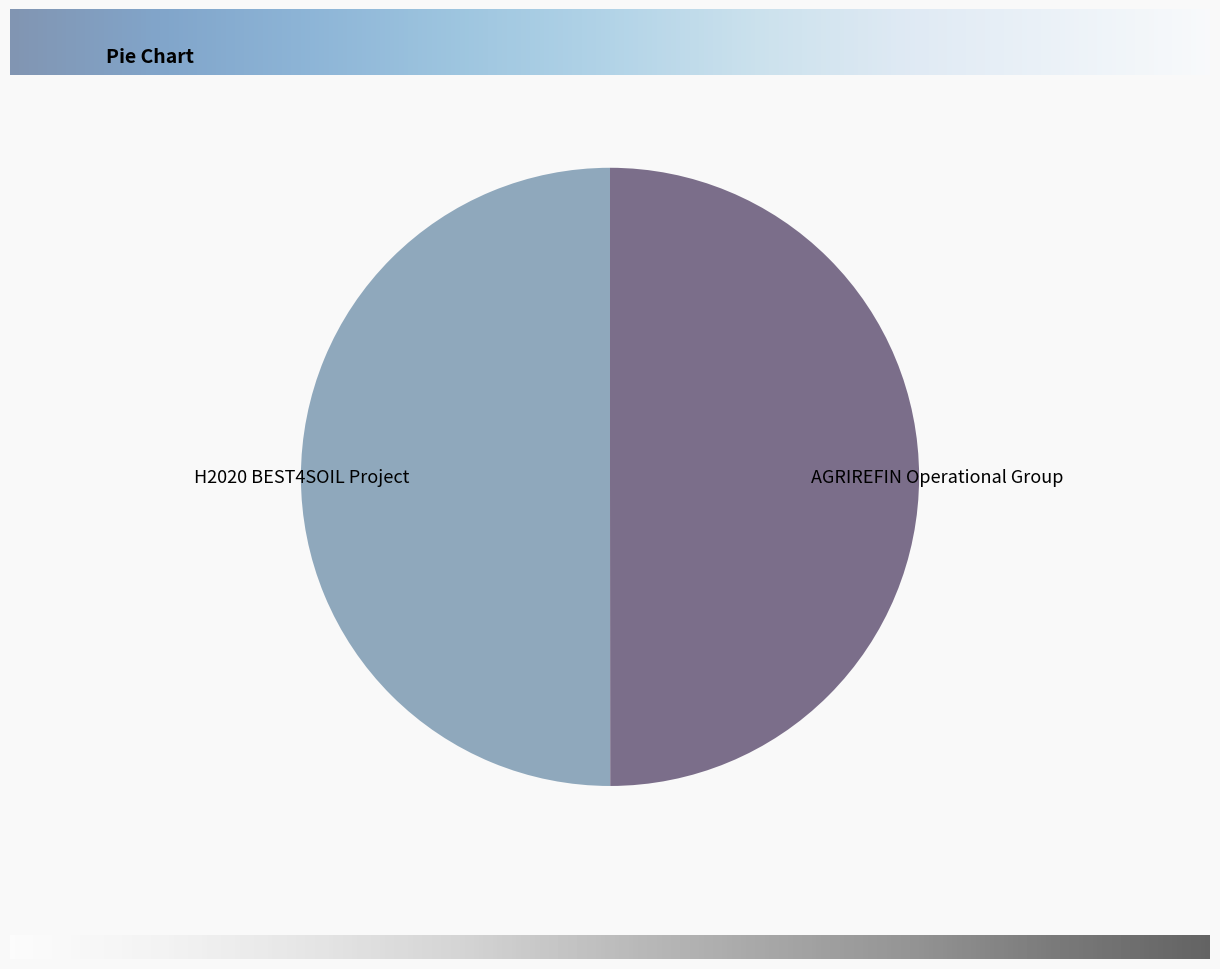

True or false: H2020 BEST4SOIL Project accounts for 63% of the total.

False